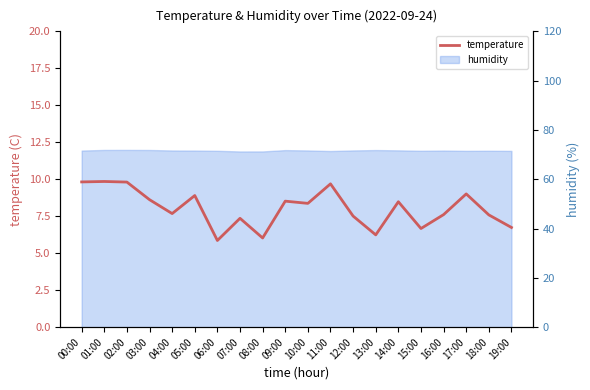

Reading left to right, extract all data points from this chart.

00:00=9.8	01:00=9.8	02:00=9.8	03:00=8.6	04:00=7.7	05:00=8.9	06:00=5.9	07:00=7.4	08:00=6.0	09:00=8.5	10:00=8.4	11:00=9.7	12:00=7.5	13:00=6.2	14:00=8.5	15:00=6.7	16:00=7.6	17:00=9.0	18:00=7.6	19:00=6.7